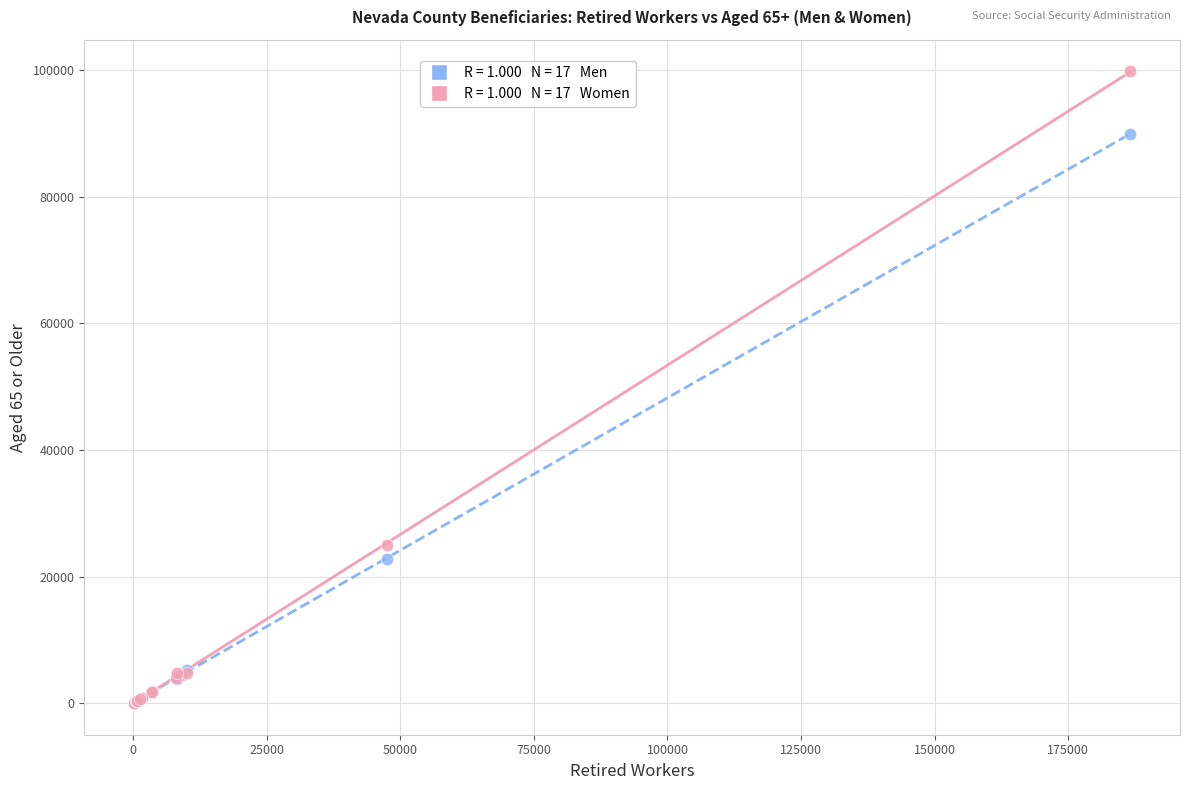

Across all series, what Y value is closest to 49930?

25030